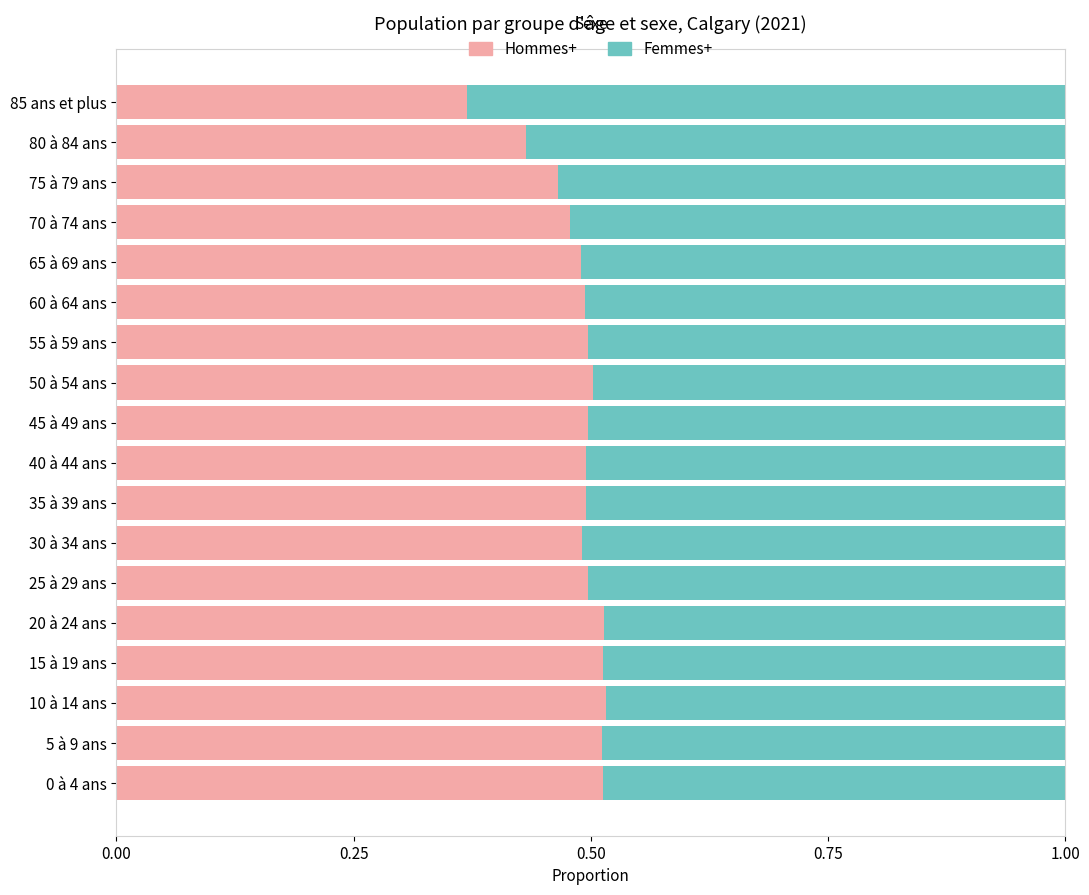

How many Hommes+ values are between 0 and 1?

18